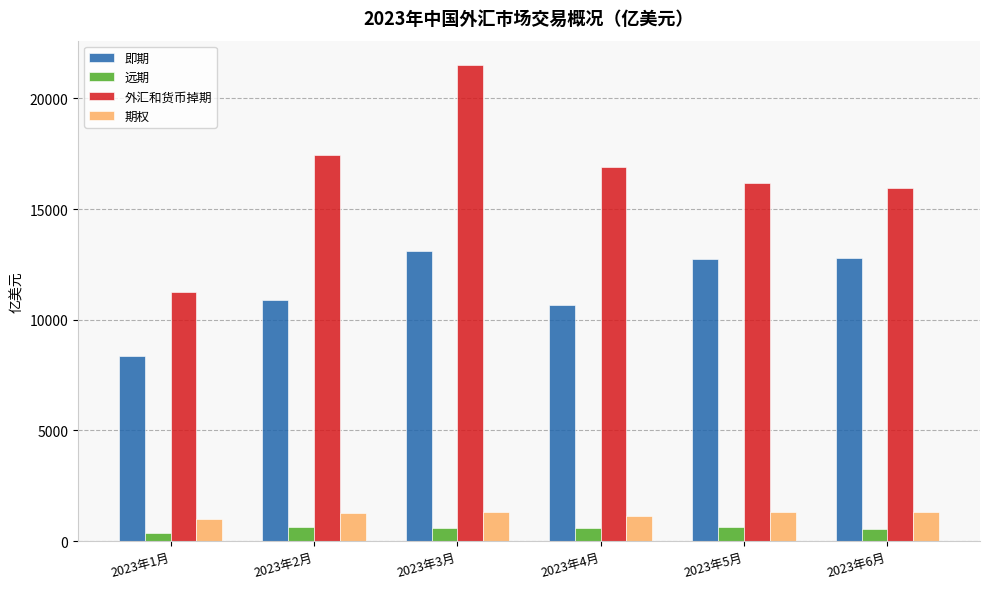

What is the total value across all series at 2023年3月?

36561.1